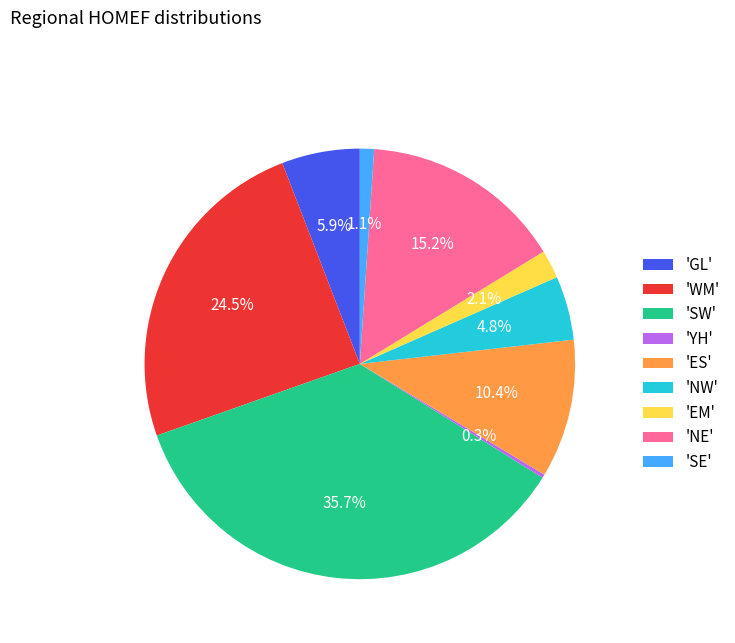

To the nearest percent, what is the average slice percentage?

11%